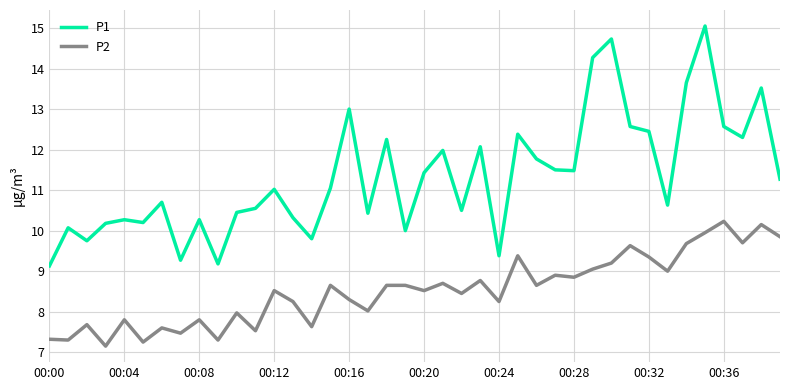

List the series in order of their peak value, lowest first.

P2, P1